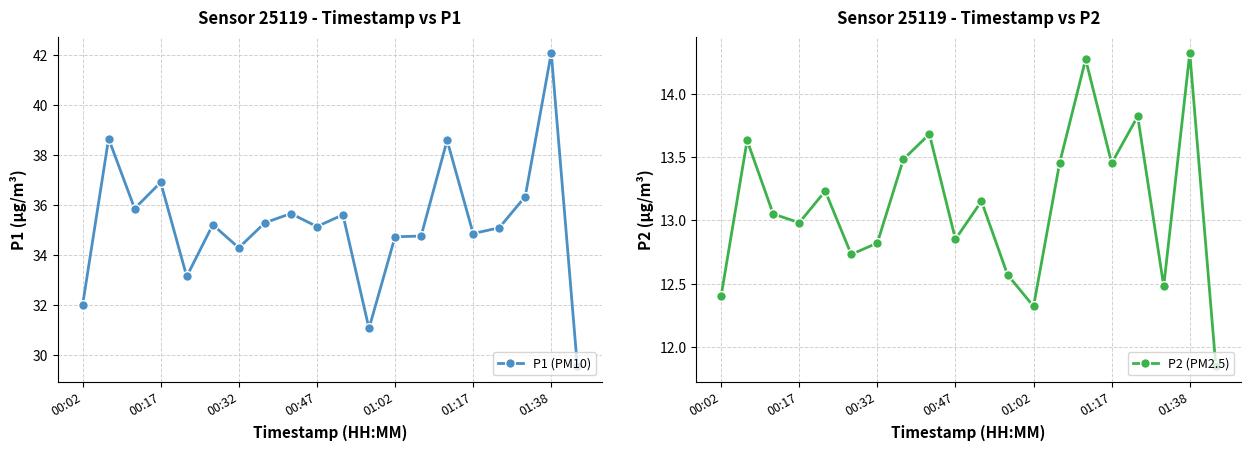

Reading left to right, transcribe all the data shown in this chart.

P1 (PM10): 32.0	38.6	35.9	36.9	33.1	35.2	34.3	35.3	35.6	35.1	35.6	31.1	34.7	34.8	38.6	34.9	35.1	36.3	42.1	29.6
P2 (PM2.5): 12.4	13.6	13.1	13.0	13.2	12.7	12.8	13.5	13.7	12.8	13.2	12.6	12.3	13.4	14.3	13.4	13.8	12.5	14.3	11.8